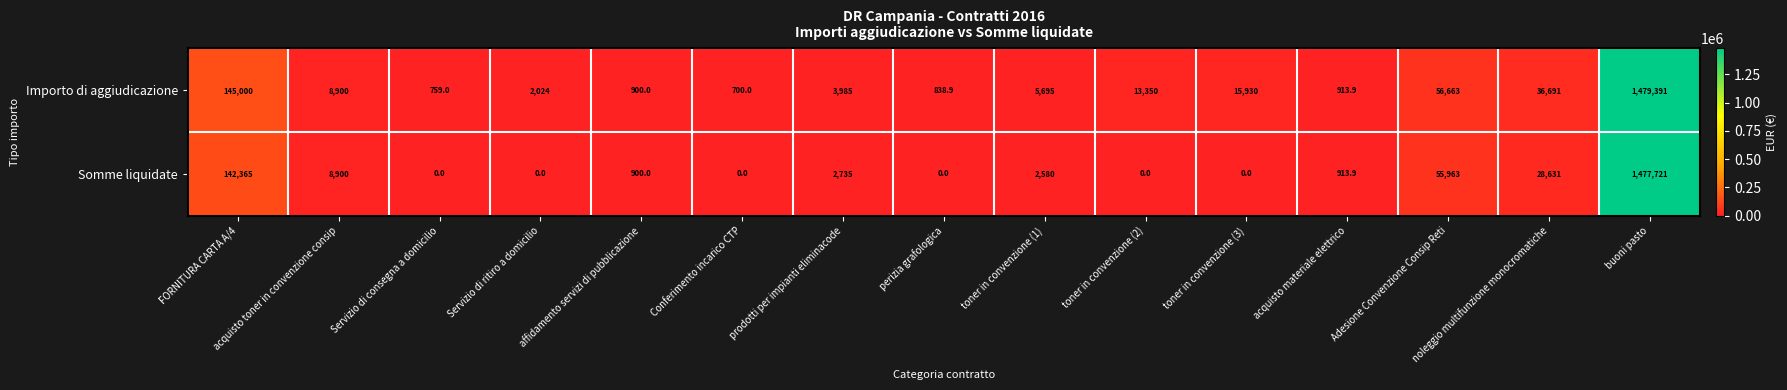

At which category is the sum across all series the highest?

buoni pasto